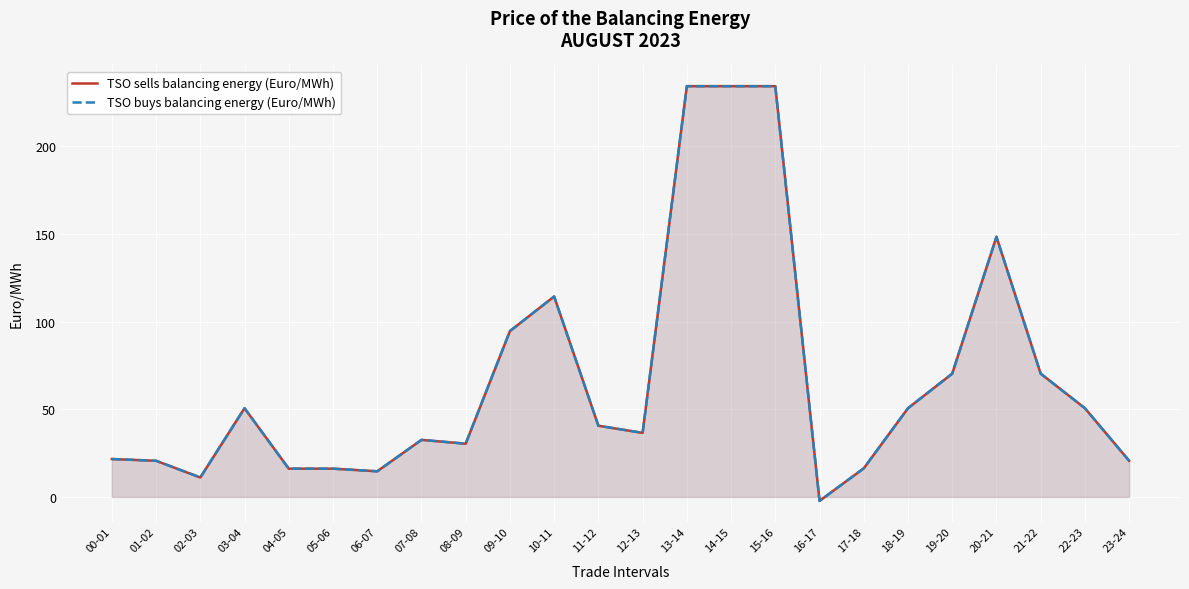

At 00-01, list the series in order from largest to smallest.

TSO sells balancing energy (Euro/MWh), TSO buys balancing energy (Euro/MWh)